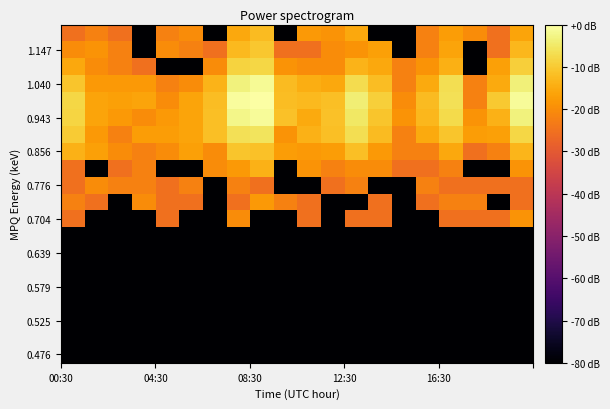

At how many categories does at least one series exceed -44?

20